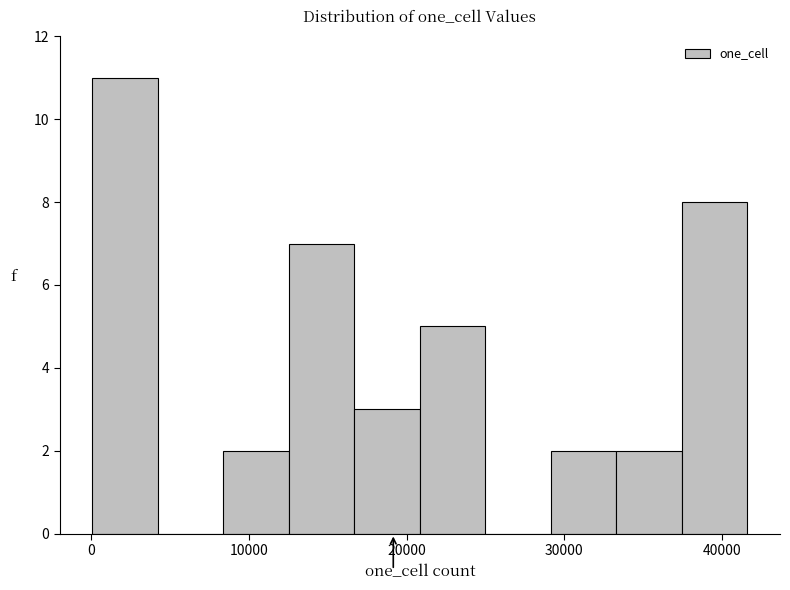

Which range on the x-axis has the tallest bar?

0 to 4000